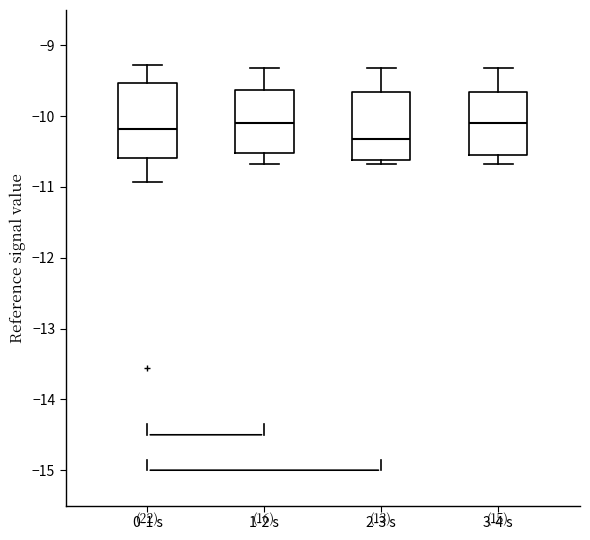

Which box is the tallest, from its lower edge to its upper edge?

0-1 s